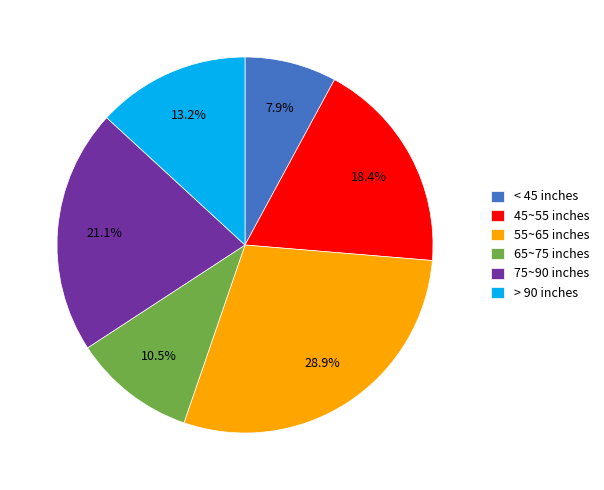

Between 45~55 inches and 75~90 inches, which is larger?

75~90 inches